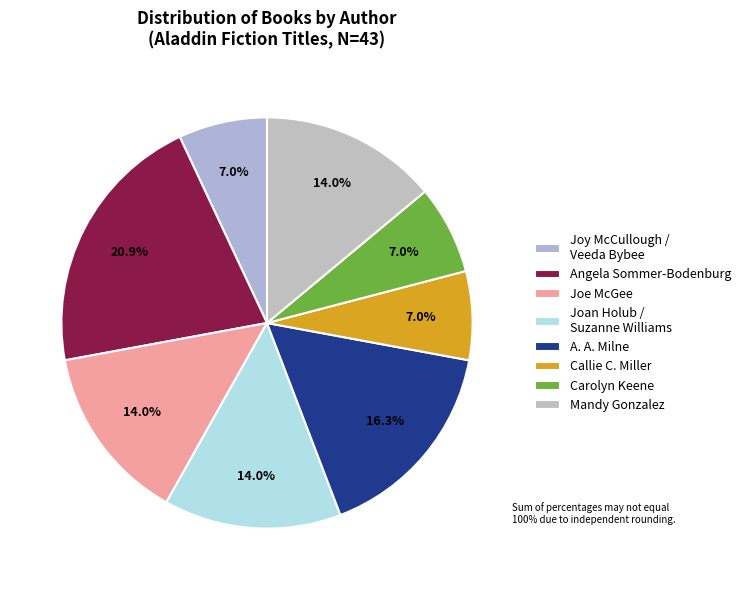

How many slices are in this pie chart?

8